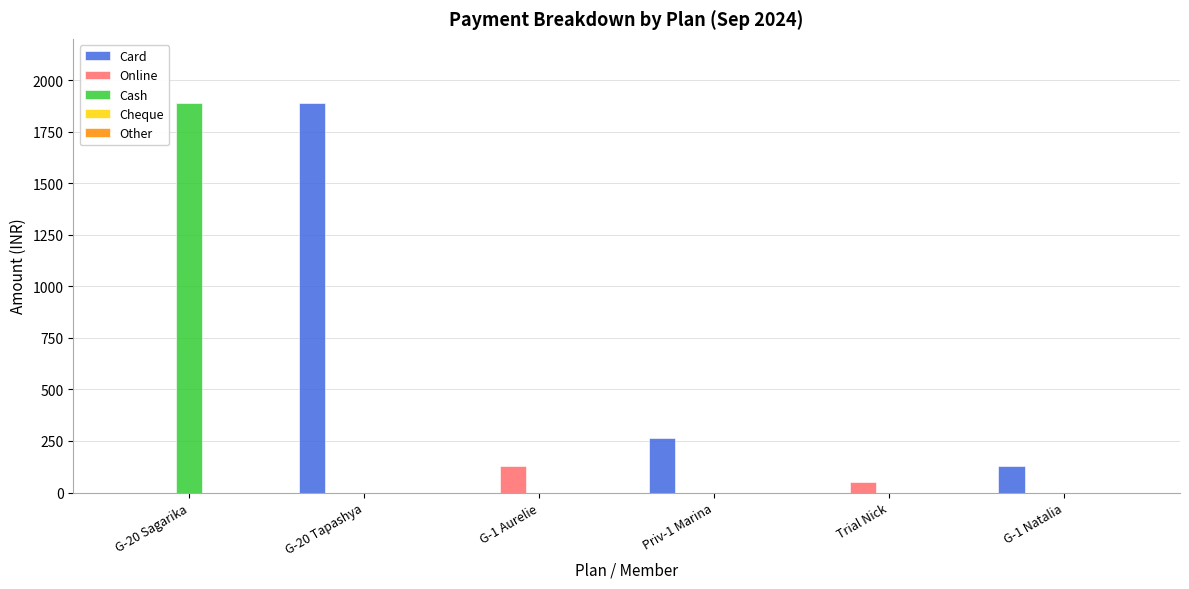

Which series has the largest total across all categories?

Card